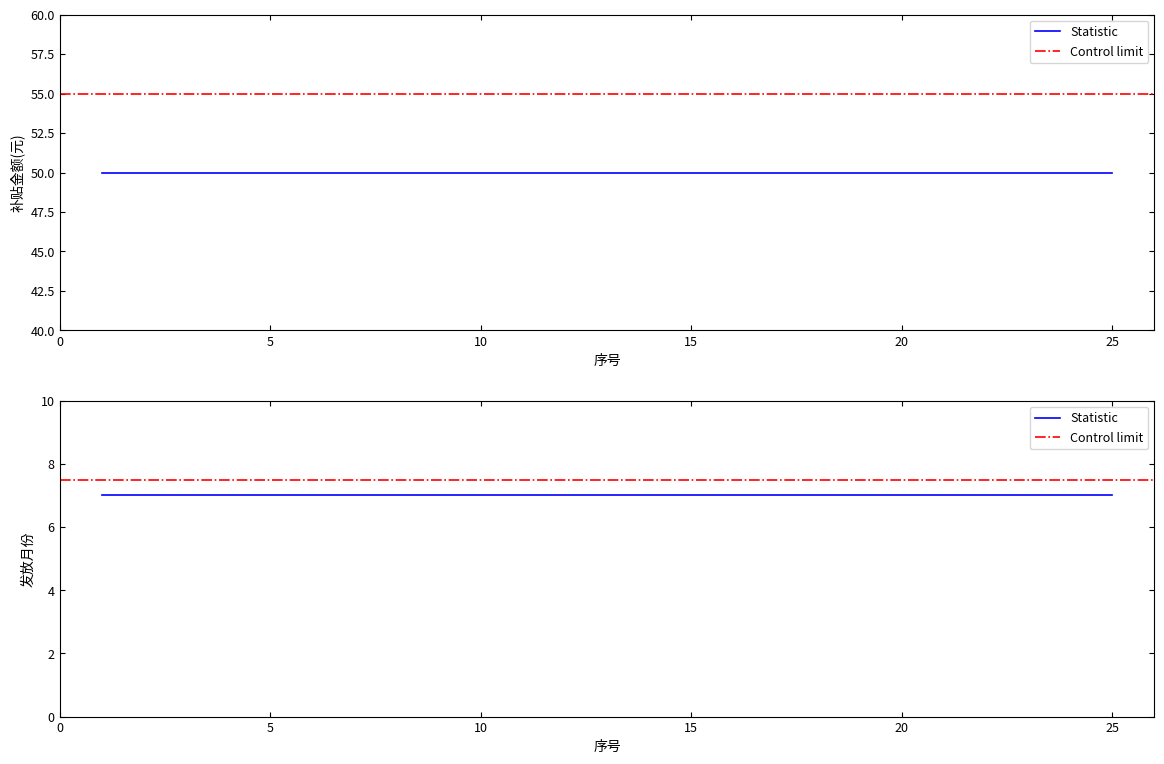

List the series in order of their peak value, lowest first.

发放月份, 补贴金额(元)